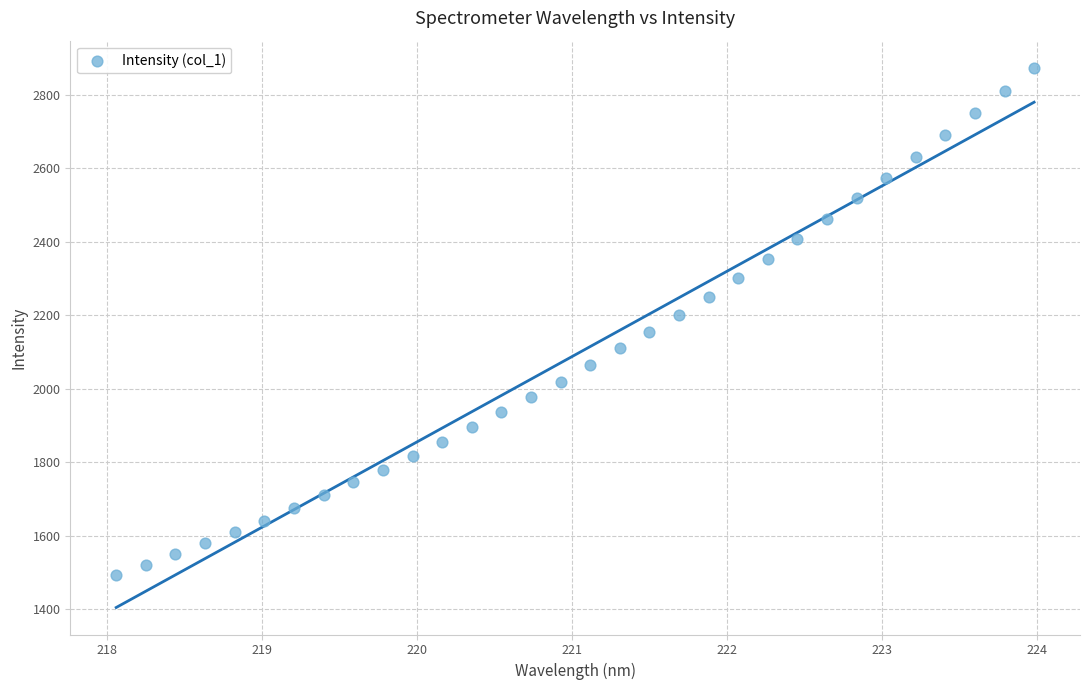

What is the range of Y values (max minus min)?

1379.1